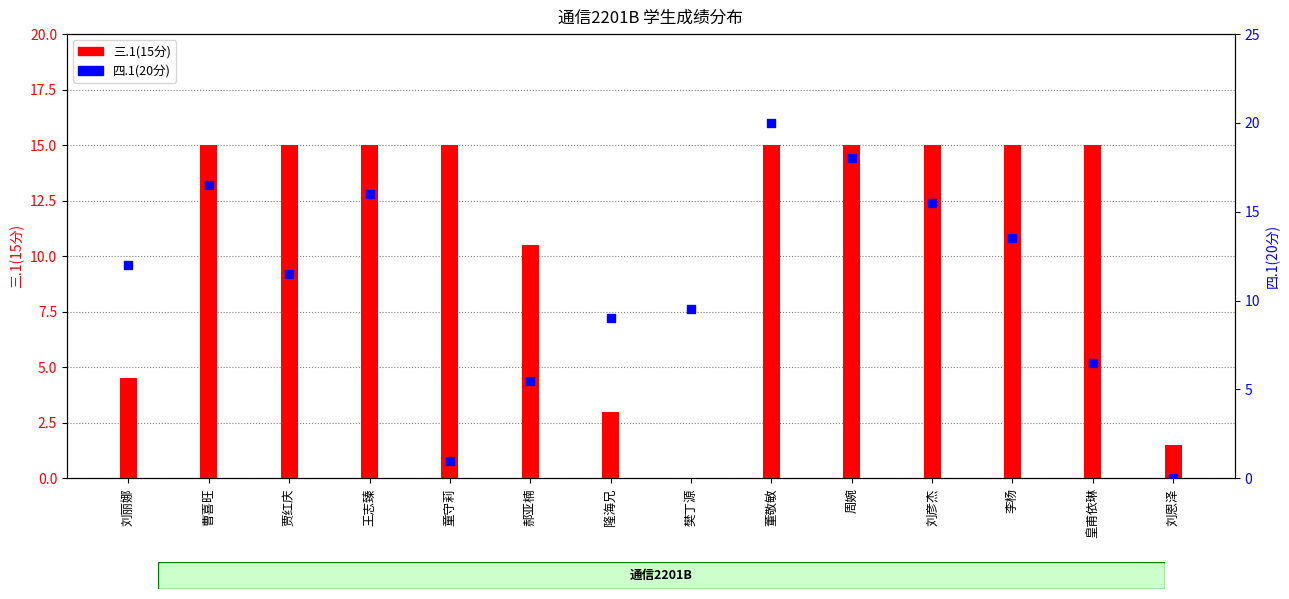

What are all the series names shown in the legend?

三.1(15分), 四.1(20分)